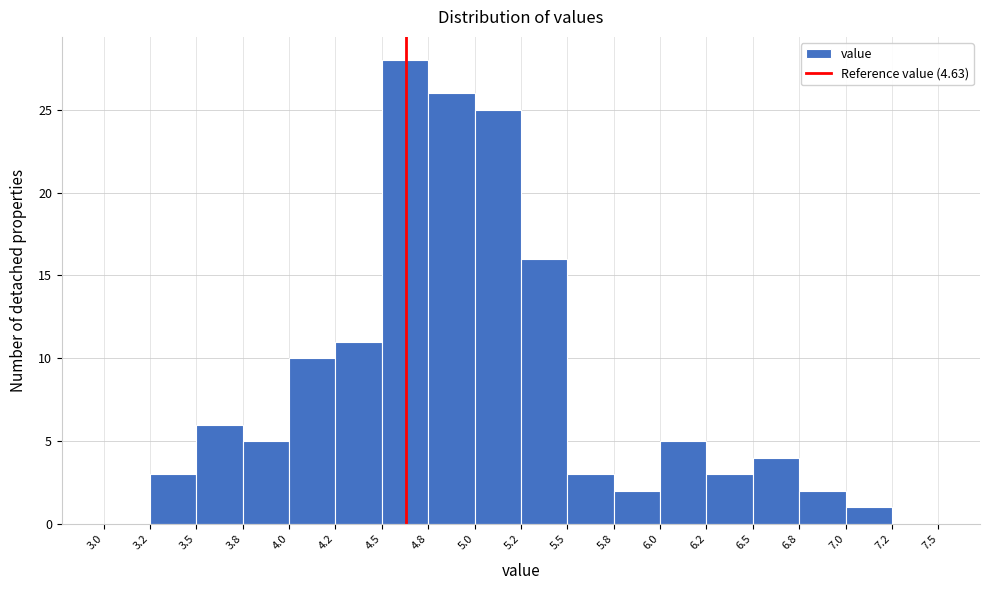

Reading left to right, extract all data points from this chart.

3.0=0	3.2=3	3.5=6	3.8=5	4.0=10	4.2=11	4.5=28	4.8=26	5.0=25	5.2=16	5.5=3	5.8=2	6.0=5	6.2=3	6.5=4	6.8=2	7.0=1	7.2=0